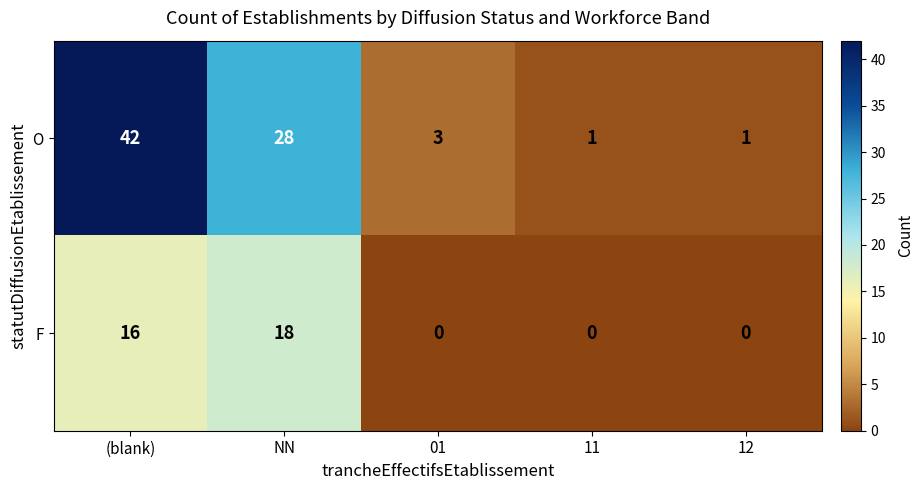

Rank the series by their average value, from highest to lowest.

O, F